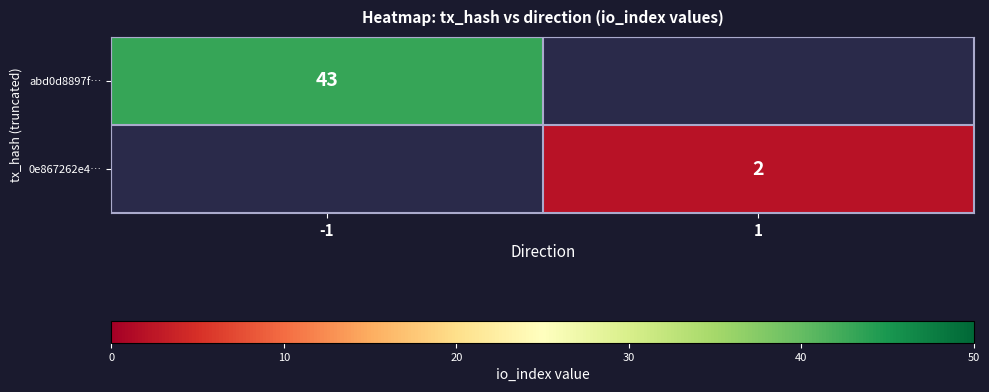

The 0e867262e4… series shows 2 at 1. True or false?

True